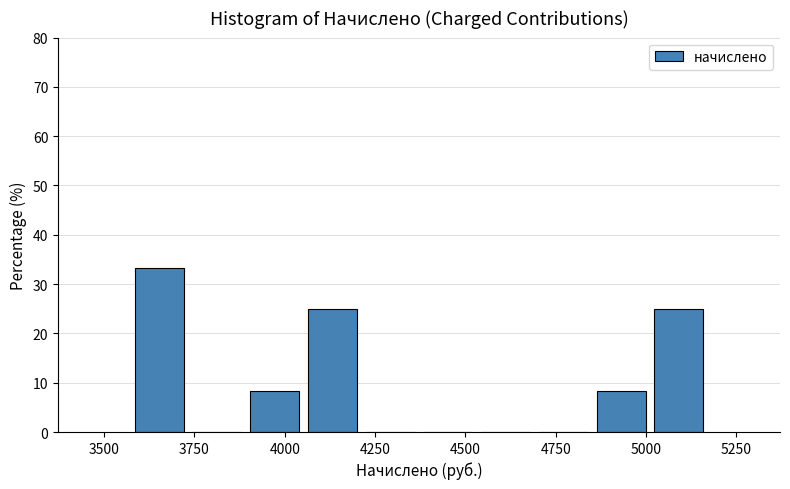

Around what value on the x-axis is the tallest bar? Give the approximate position of its centre, as read against the axis.

3650